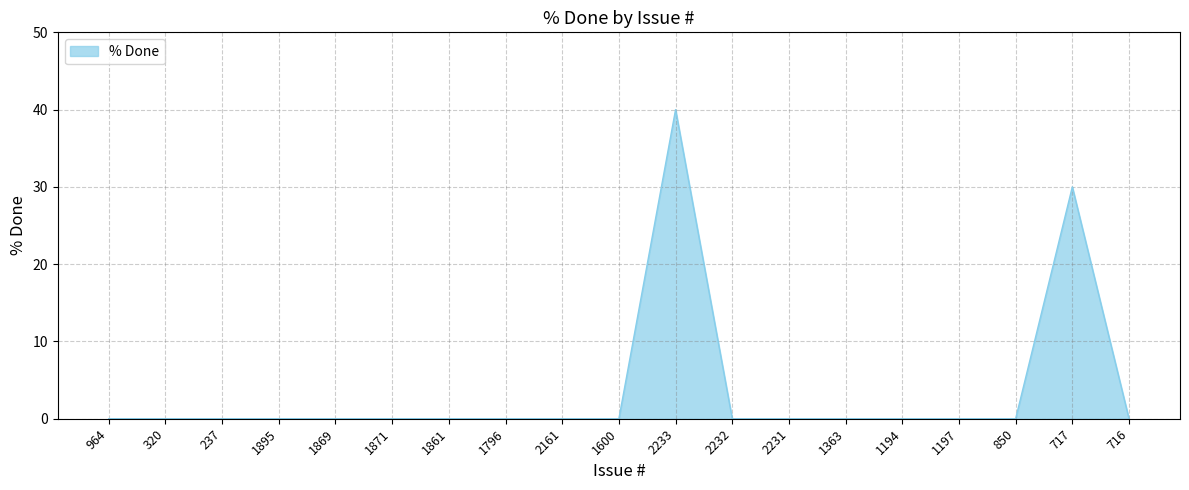

Is it true that the value at 1796 is 0?

True